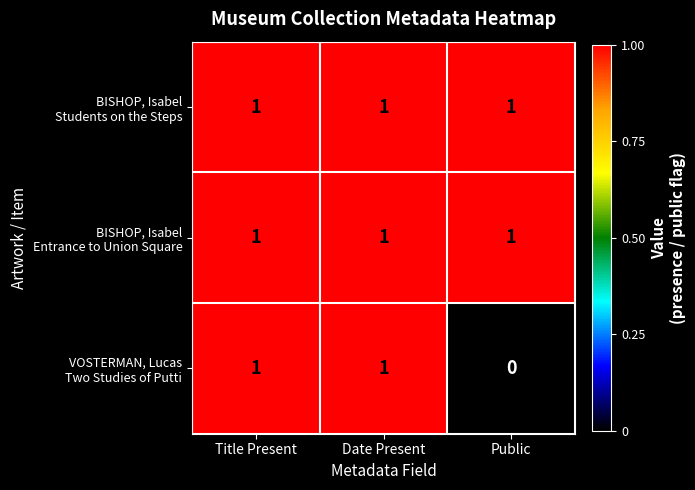

What is the total value across all series at Date Present?

3